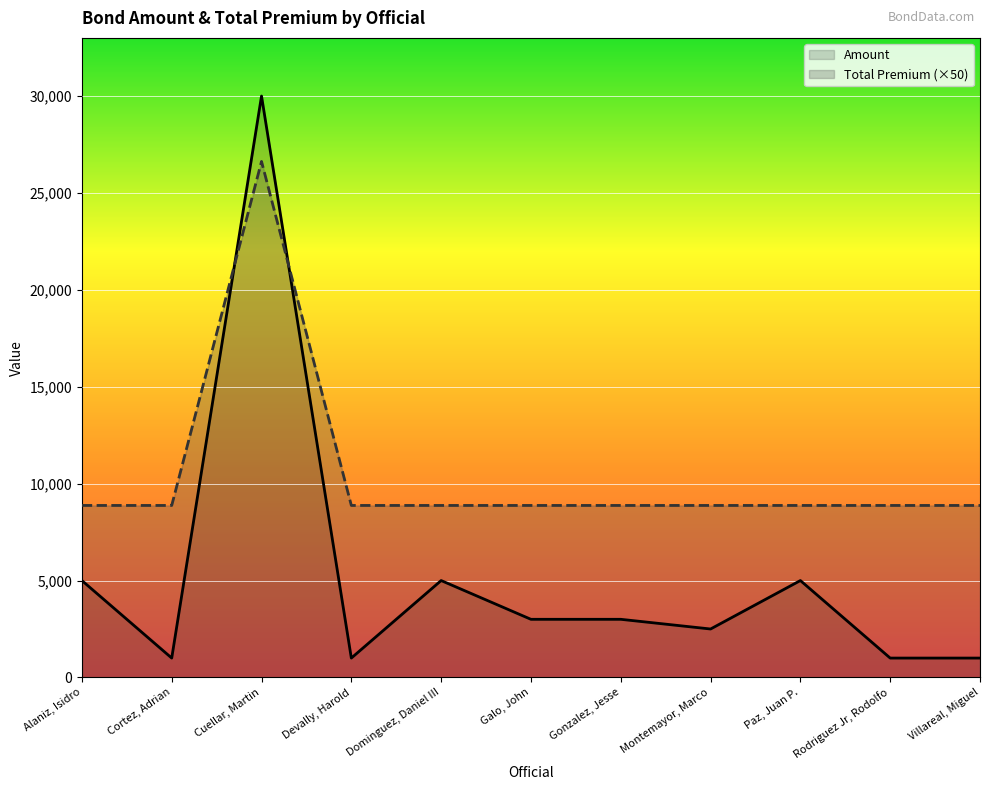

Reading right to left, list all the values displayed in this chart.

Amount: Villareal, Miguel=1000	Rodriguez Jr, Rodolfo=1000	Paz, Juan P.=5000	Montemayor, Marco=2500	Gonzalez, Jesse=3000	Galo, John=3000	Dominguez, Daniel III=5000	Devally, Harold=1000	Cuellar, Martin=30000	Cortez, Adrian=1000	Alaniz, Isidro=5000
Total Premium: Villareal, Miguel=8875	Rodriguez Jr, Rodolfo=8875	Paz, Juan P.=8875	Montemayor, Marco=8875	Gonzalez, Jesse=8875	Galo, John=8875	Dominguez, Daniel III=8875	Devally, Harold=8875	Cuellar, Martin=26625	Cortez, Adrian=8875	Alaniz, Isidro=8875